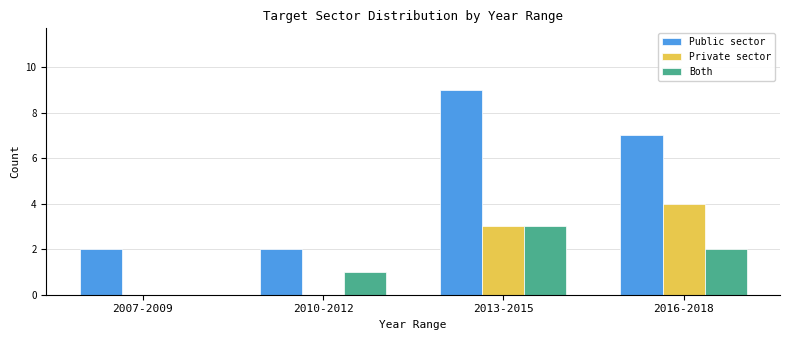

What is the total value across all series at 2010-2012?

3